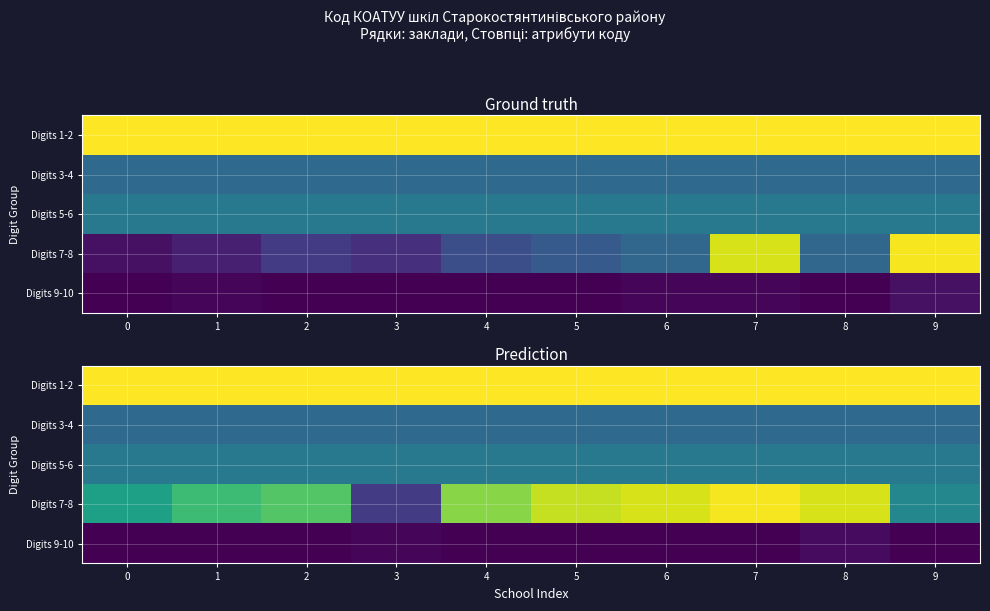

How many data points in Digits 7-8 are less than 56?

5